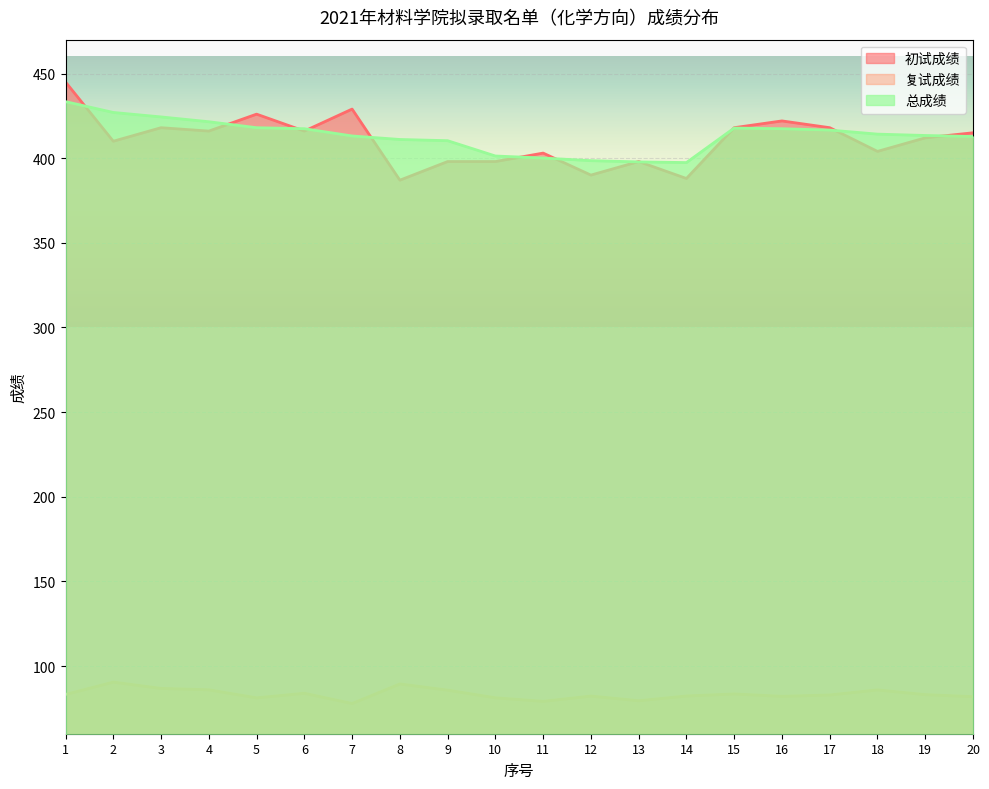

At which category does 复试成绩 reach its first local peak?

2